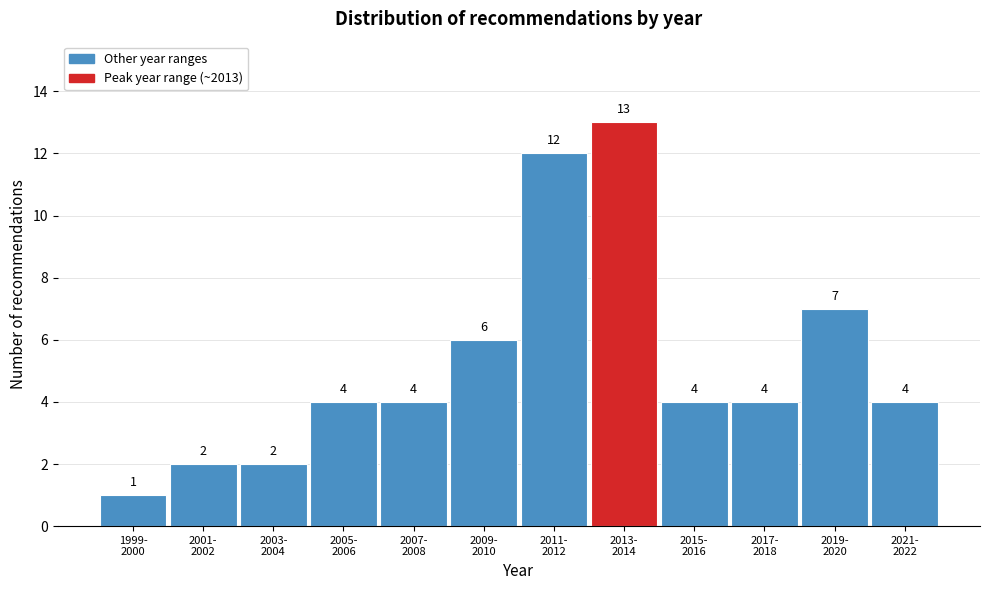

Reading left to right, transcribe all the data shown in this chart.

1	2	2	4	4	6	12	13	4	4	7	4